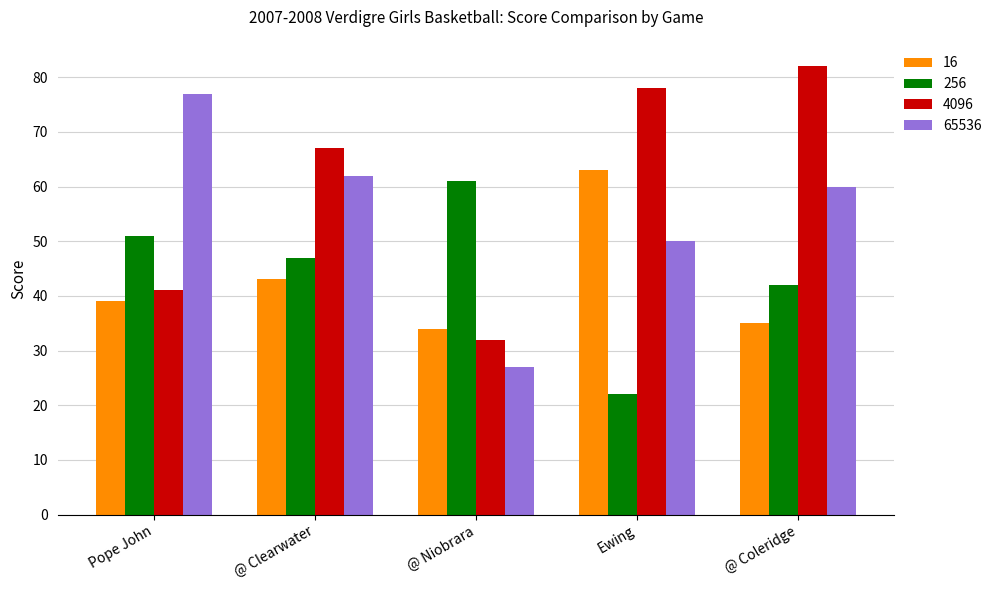

What is the maximum value for 16?

63